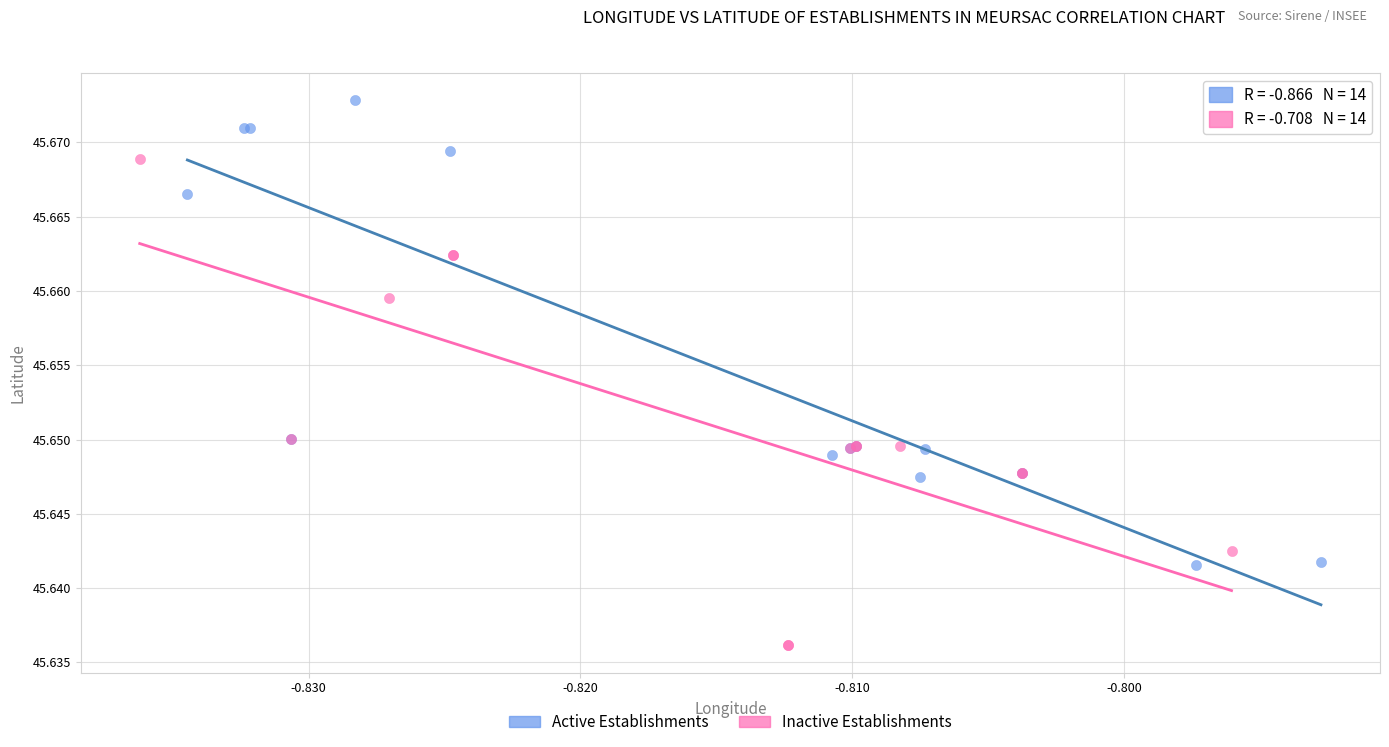

Which series contains the highest Y value?

Active Establishments